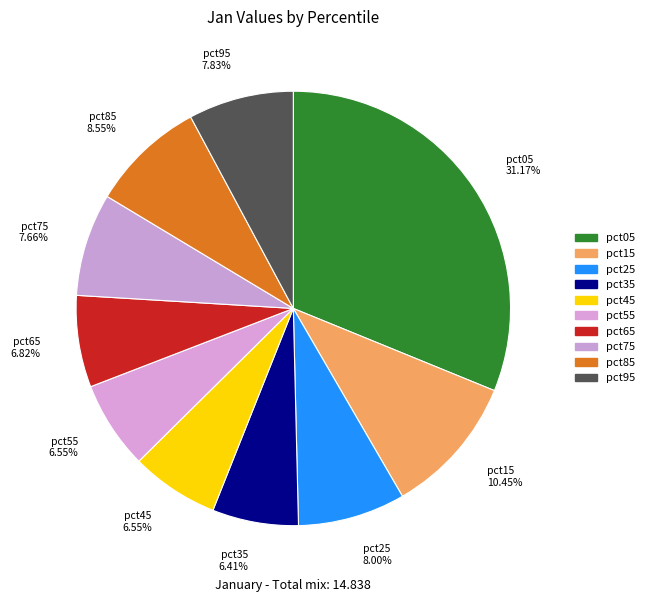

Which has a higher value, pct05 or pct45?

pct05